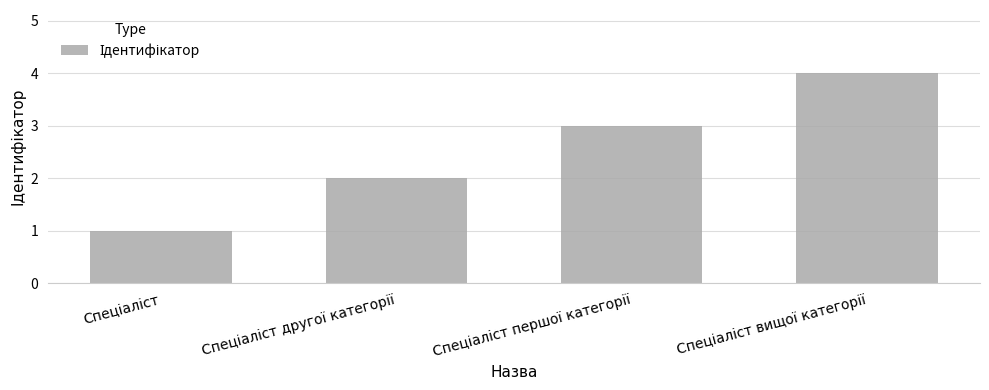

What is the difference between the maximum and minimum values?

3